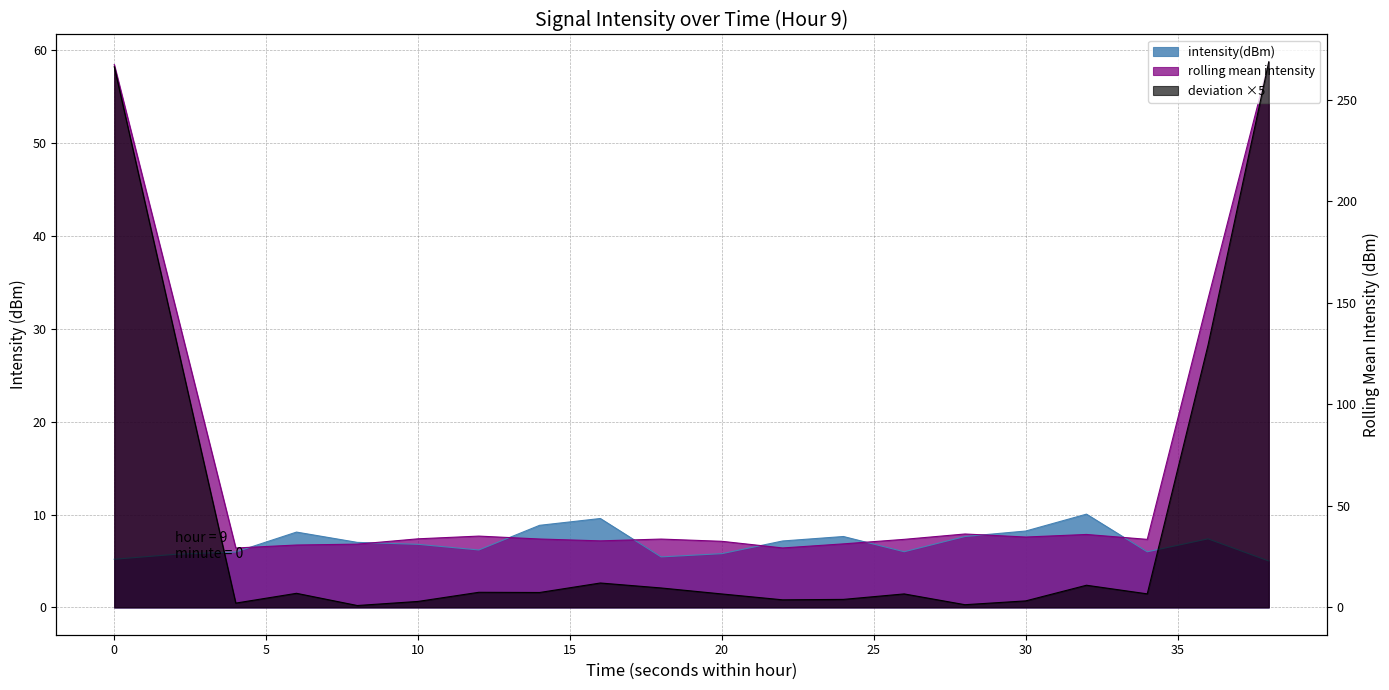

What is the difference between the second highest and second lowest values?

4.4